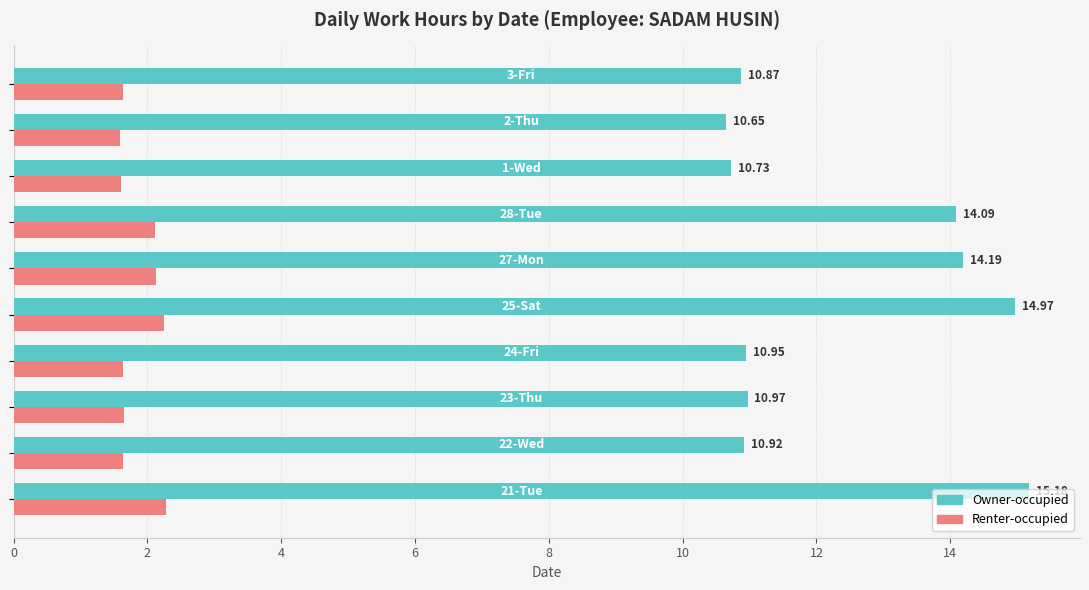

Which series has the largest range (max minus min)?

Owner-occupied